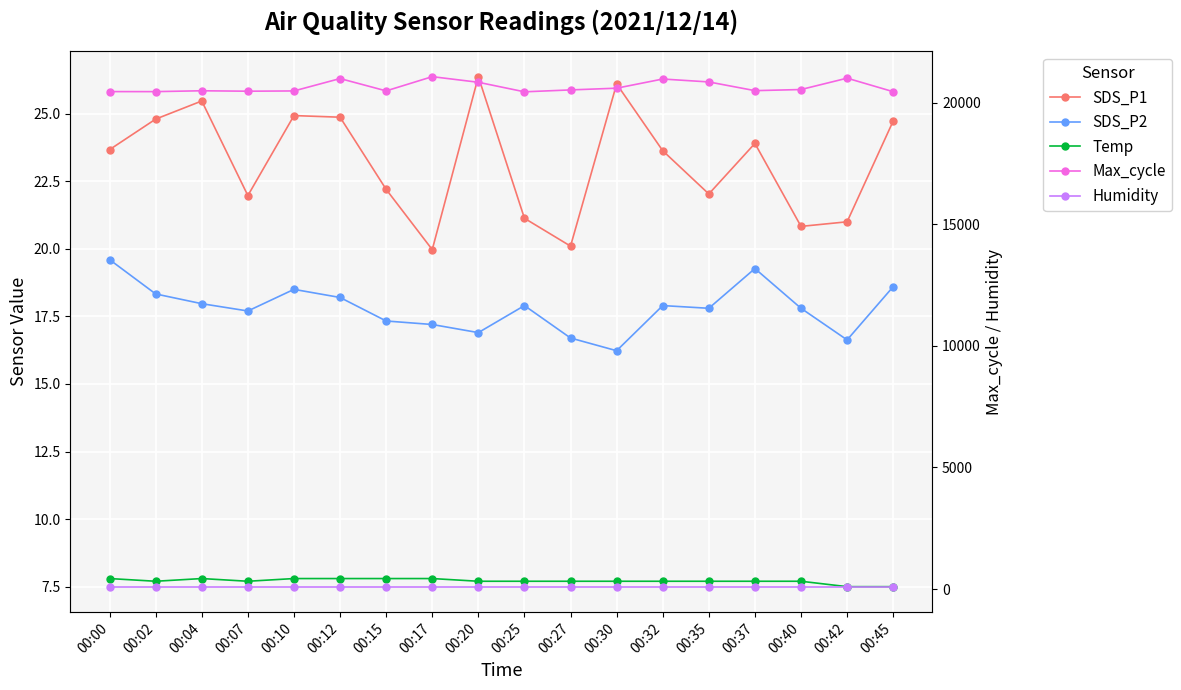

What is the value of the Temp point at the 10th from the left?

7.7